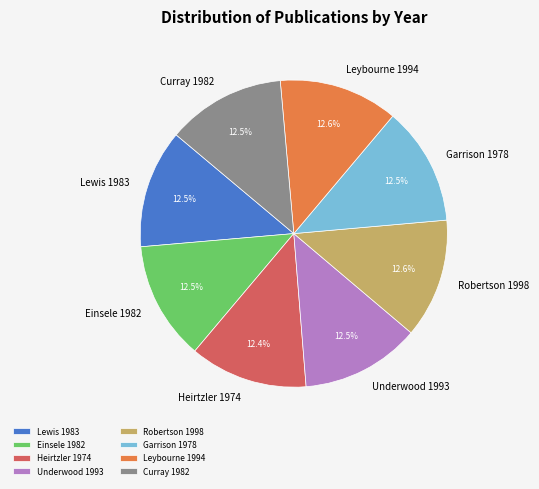

What is the ratio of the value at Underwood 1993 to the value at Robertson 1998?

1.0